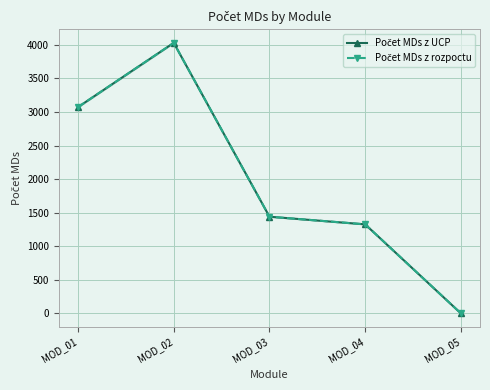

True or false: Počet MDs z rozpoctu has more than 1 points higher than both neighbors.

False